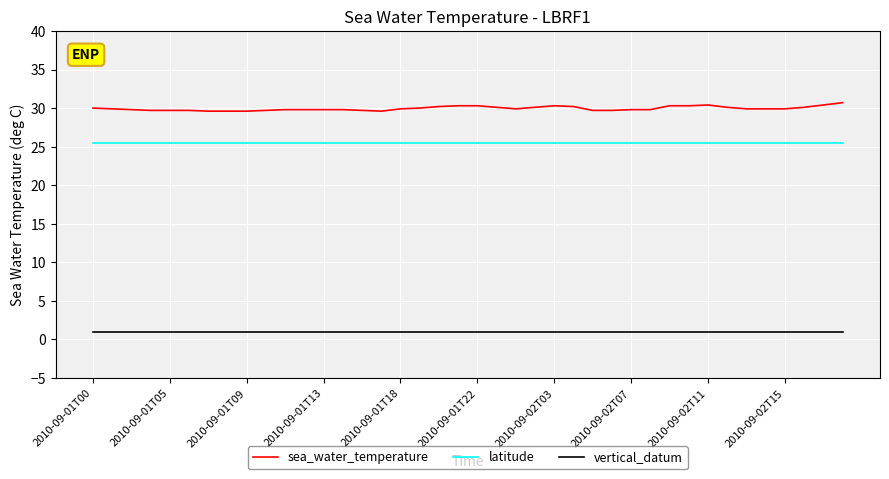

What is the minimum value for vertical_datum?

1.0